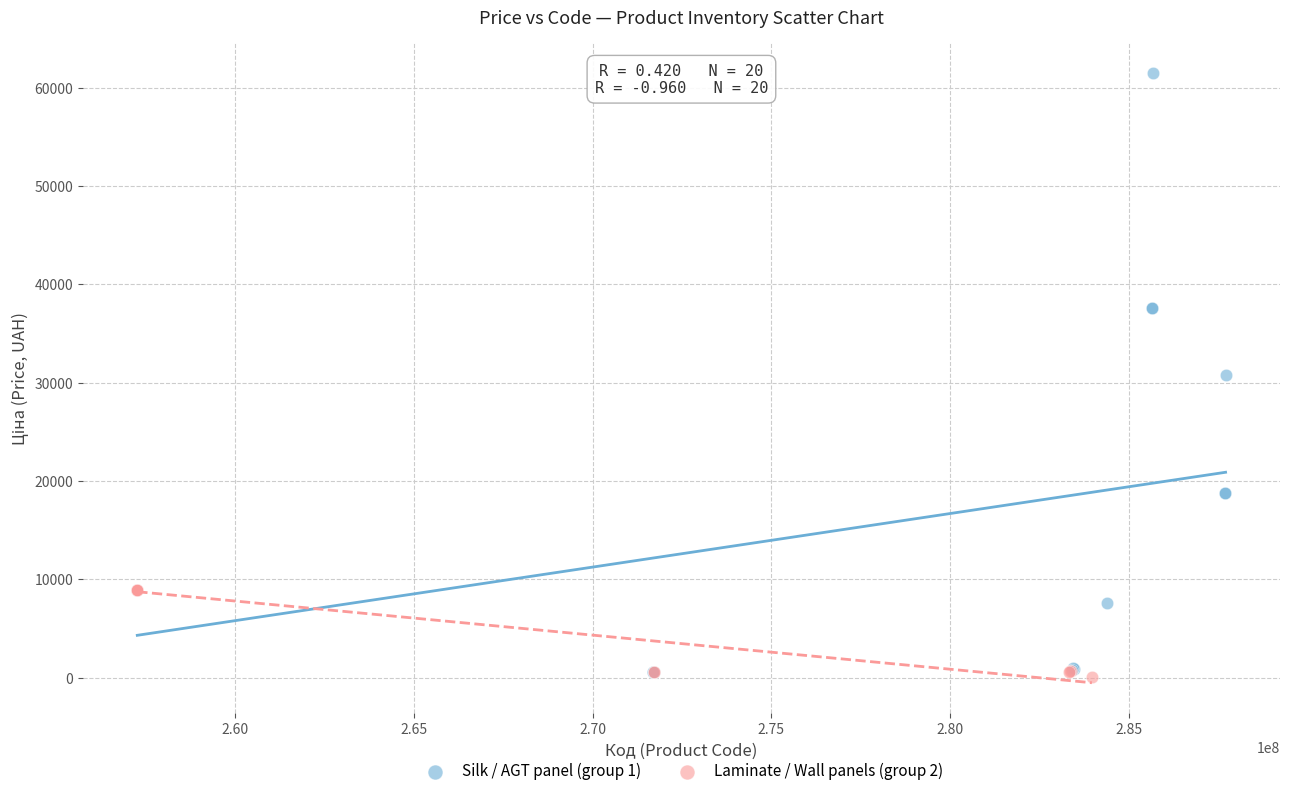

Which series reaches the maximum Y coordinate?

Silk / AGT panel (group 1)